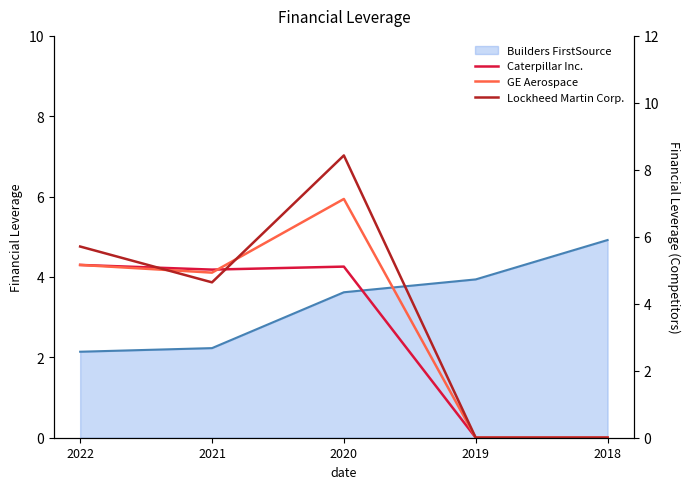

How many positive values does the Lockheed Martin Corp. series have?

3